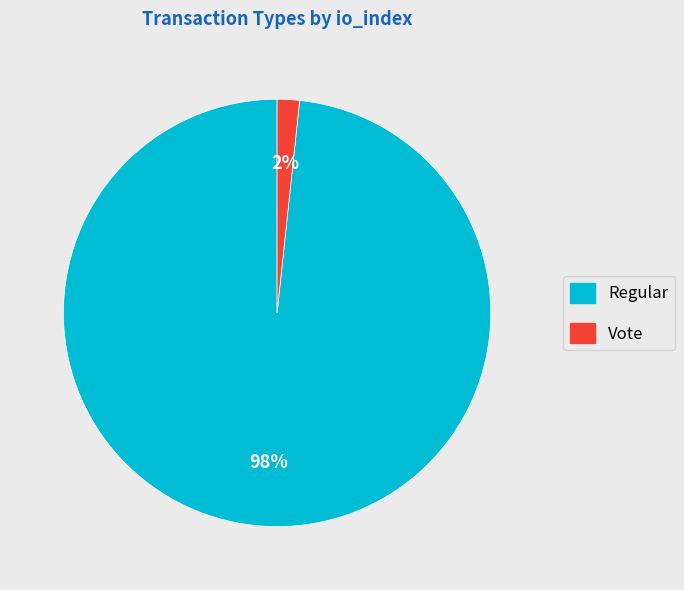

Is there a majority slice in this chart?

Yes